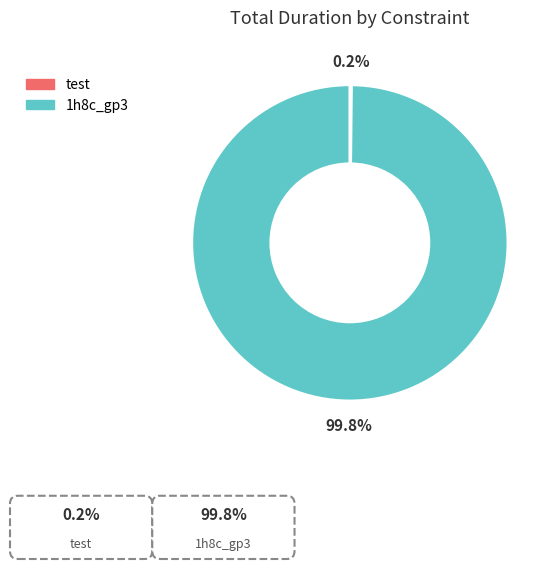

Which slice is the largest?

1h8c_gp3